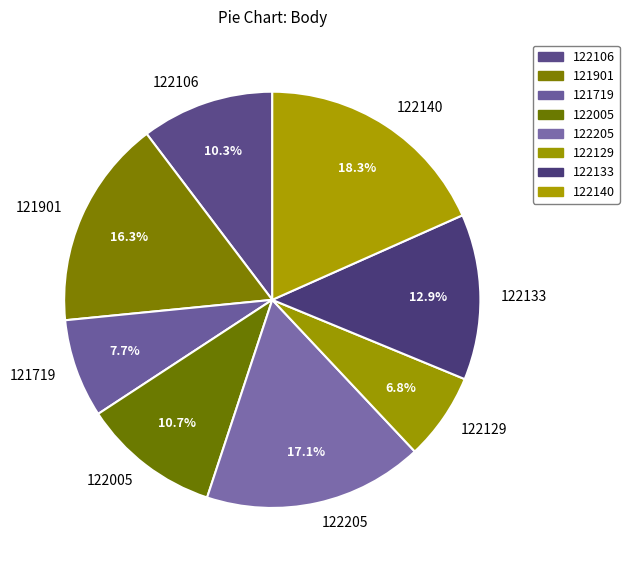

Which slice is the smallest?

122129